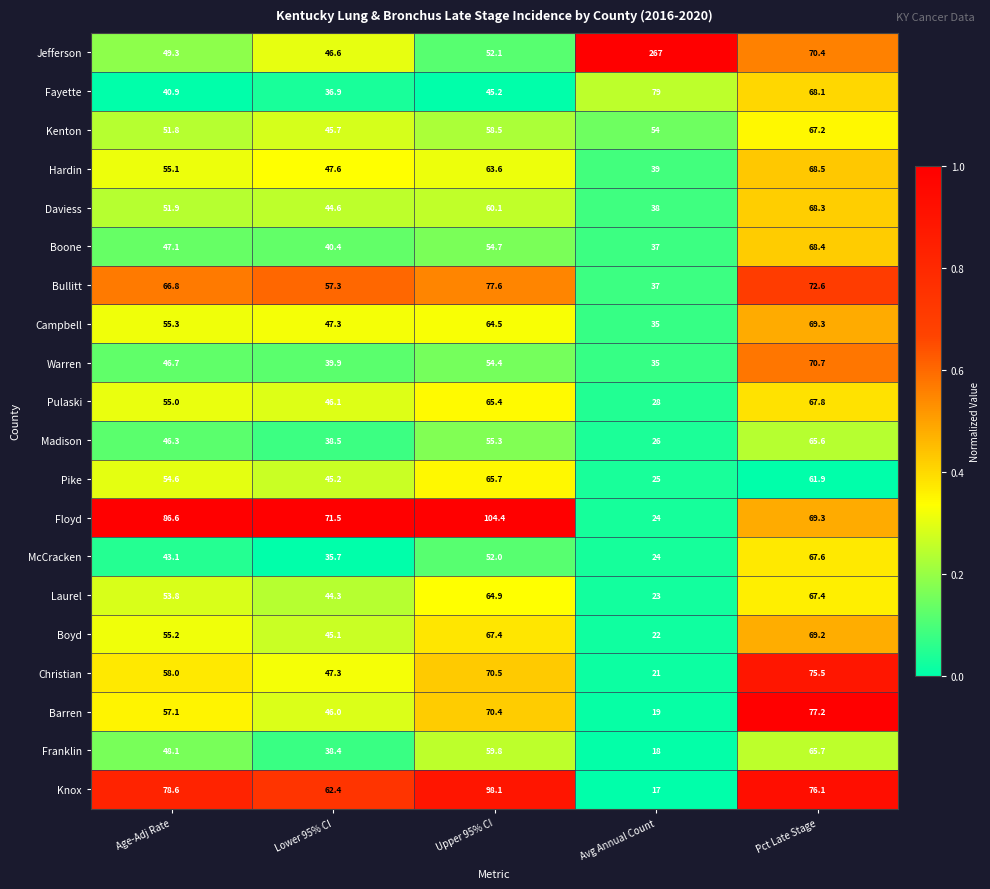

What is the difference between the maximum and minimum values in the Campbell series?

34.3